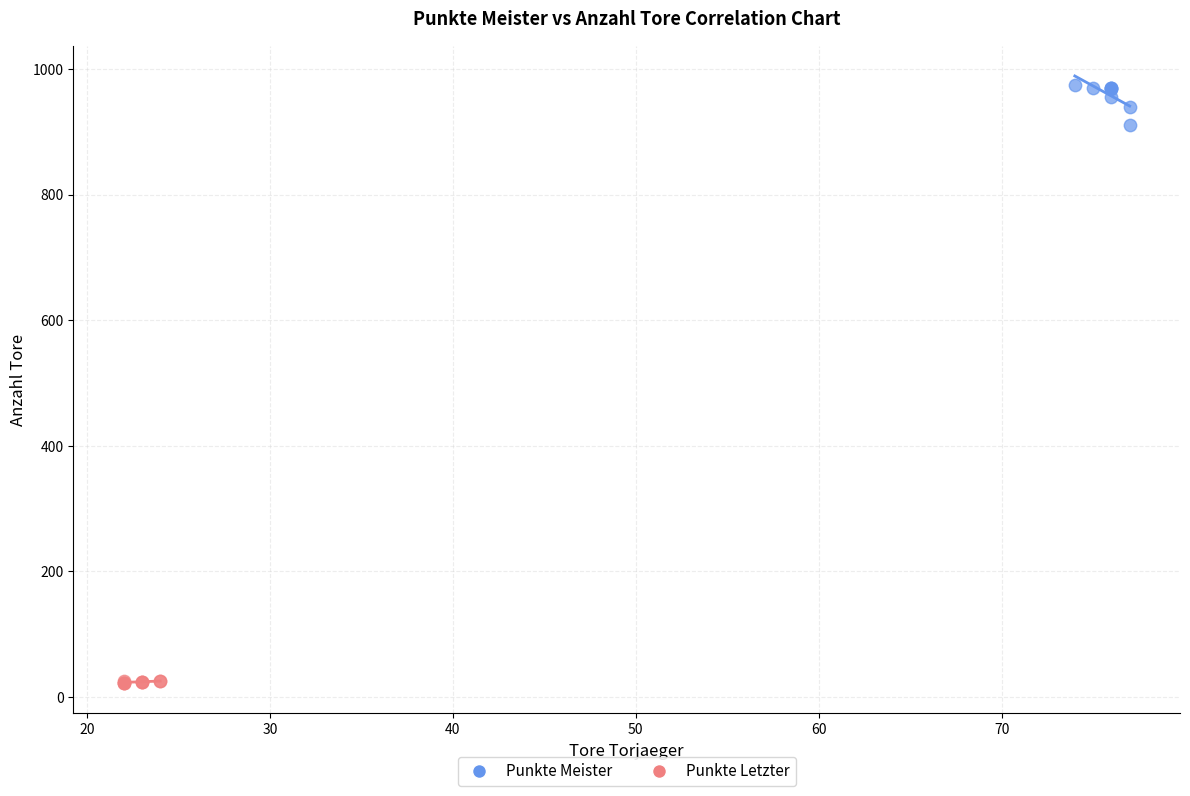

Which series contains the lowest Y value?

Punkte Letzter